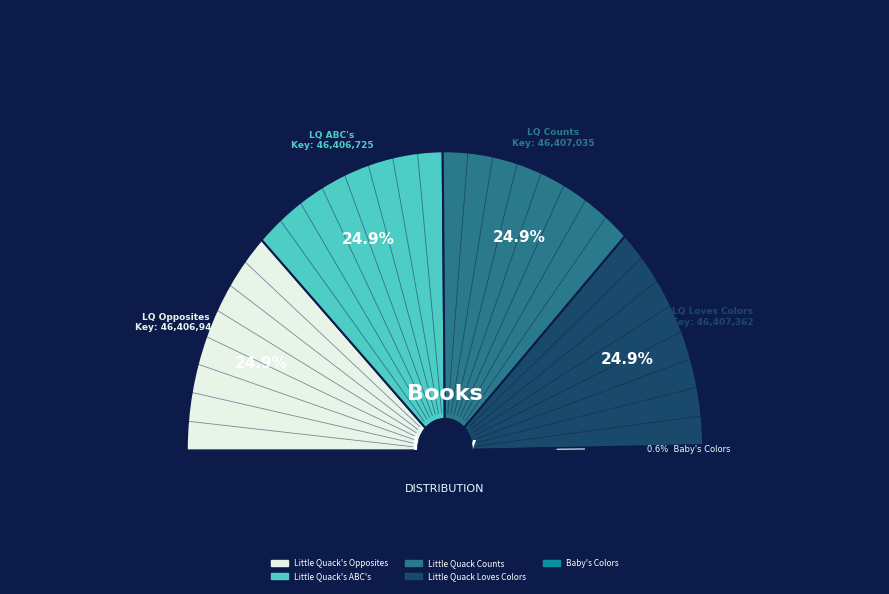

What percentage is NOT represented by Baby's Colors?

99.4%